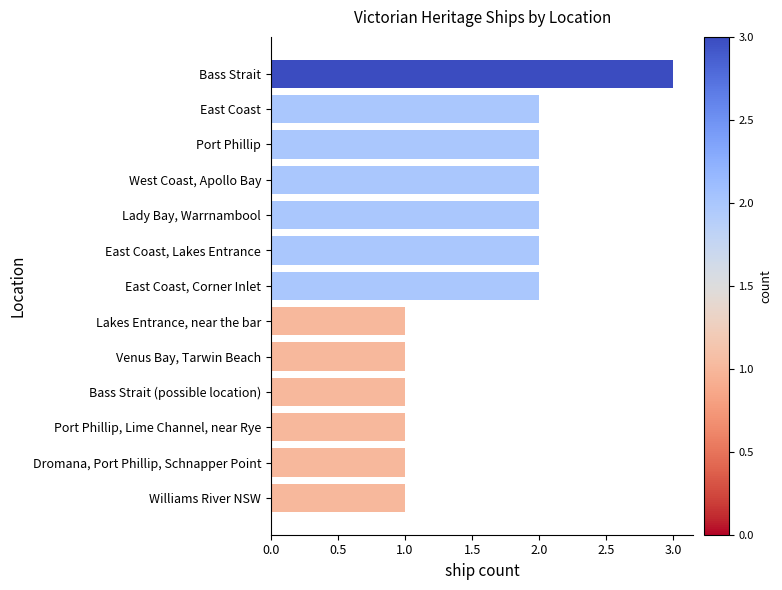

What is the difference between the second highest and minimum values?

1